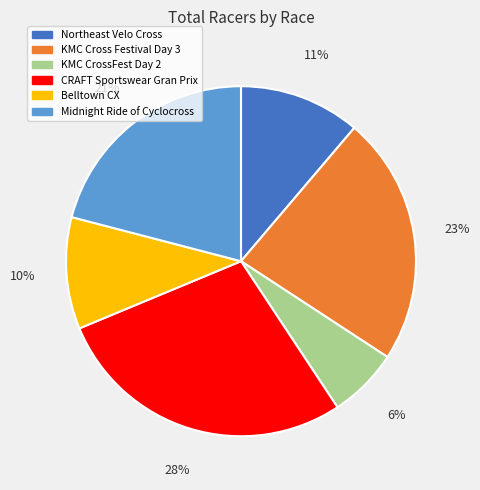

Approximately how many times larger is the value at KMC Cross Festival Day 3 compared to CRAFT Sportswear Gran Prix?

0.8